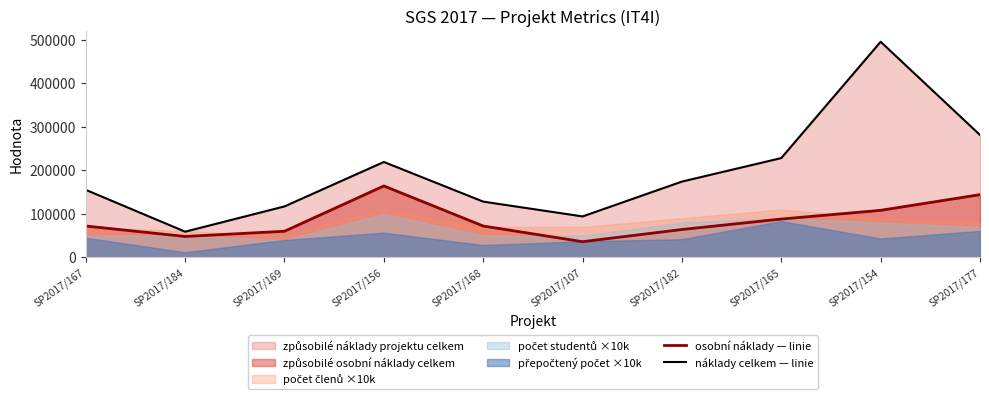

Reading right to left, transcribe all the data shown in this chart.

osobní náklady — linie: SP2017/177=144000	SP2017/154=108000	SP2017/165=88000	SP2017/182=64000	SP2017/107=36000	SP2017/168=72000	SP2017/156=164000	SP2017/169=60000	SP2017/184=48000	SP2017/167=72000
náklady celkem — linie: SP2017/177=281000	SP2017/154=495000	SP2017/165=228000	SP2017/182=174000	SP2017/107=94000	SP2017/168=128000	SP2017/156=219000	SP2017/169=117000	SP2017/184=59000	SP2017/167=155000